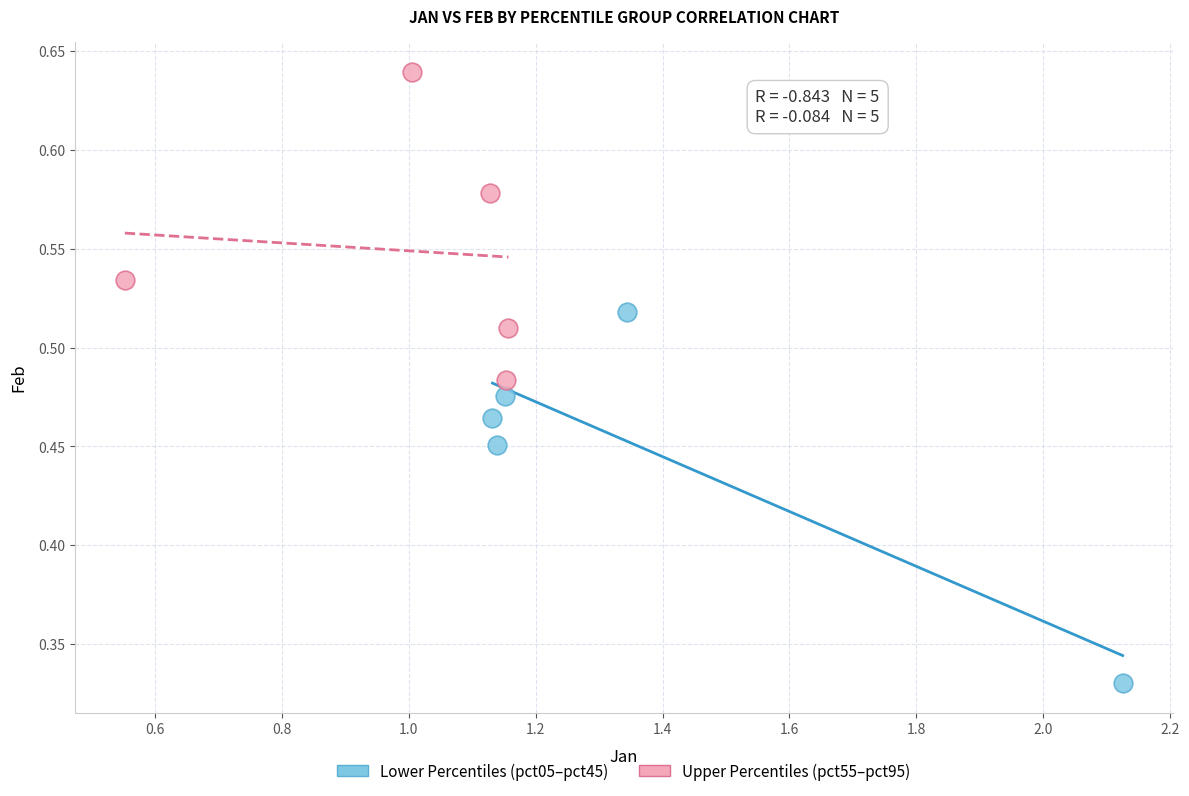

What are all the series names shown in the legend?

Lower Percentiles (pct05–pct45), Upper Percentiles (pct55–pct95)